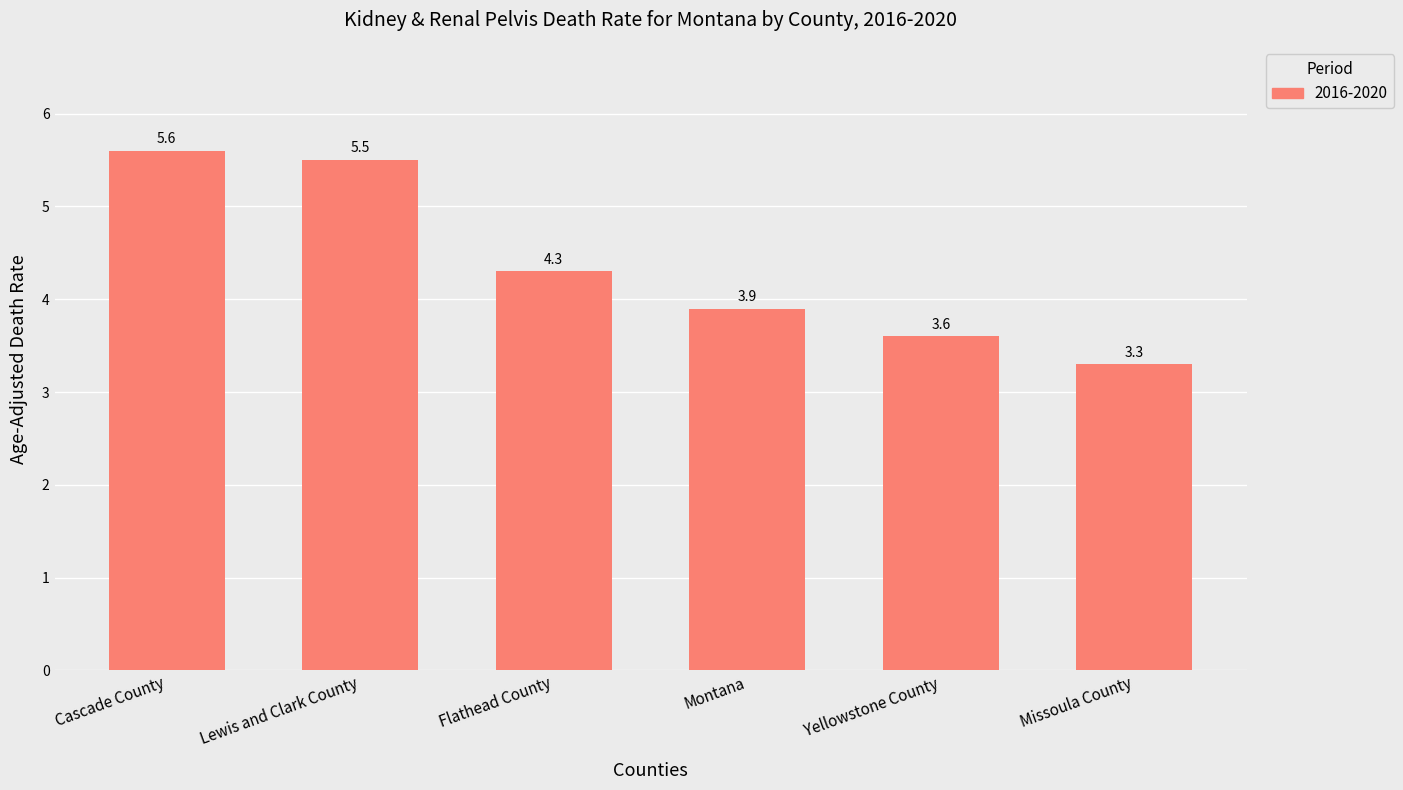

Rank the categories by value from highest to lowest.

Cascade County, Lewis and Clark County, Flathead County, Montana, Yellowstone County, Missoula County